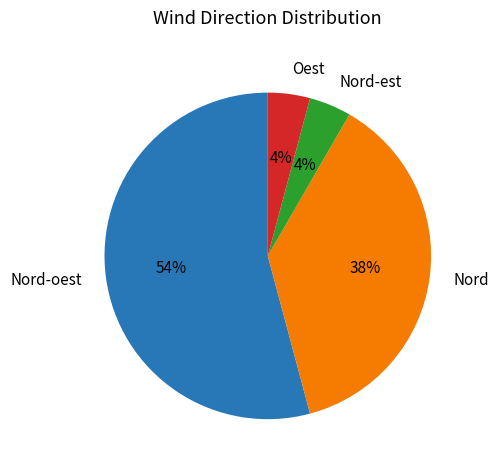

To the nearest percent, what is the difference between the largest and smallest slice percentages?

50%